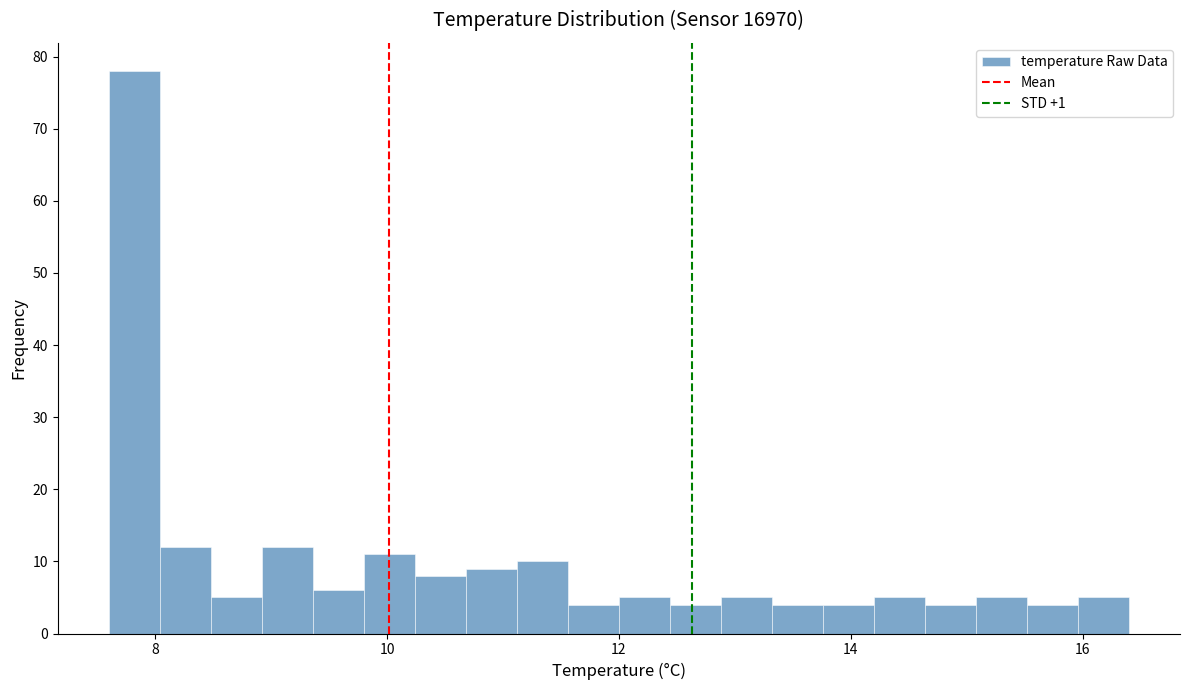

Read against the x-axis, roughly where is the centre of the tallest bar?

7.8